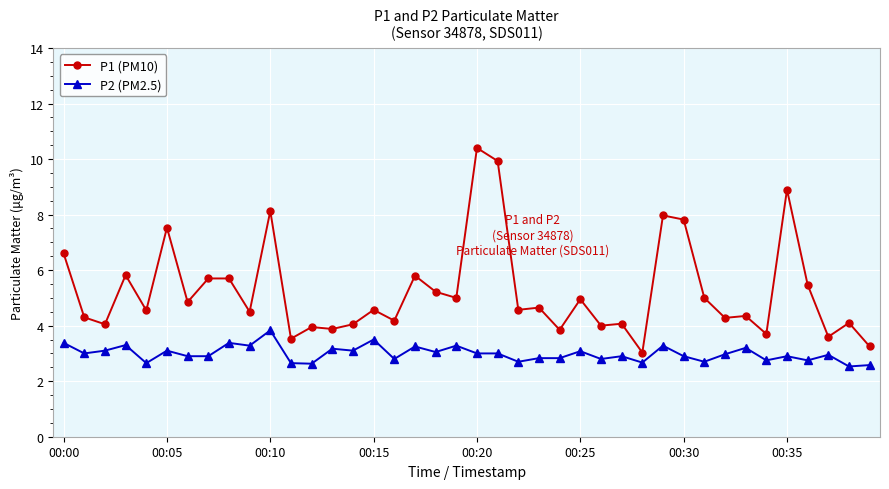

What is the lowest value of the P1 (PM10) series?

3.0